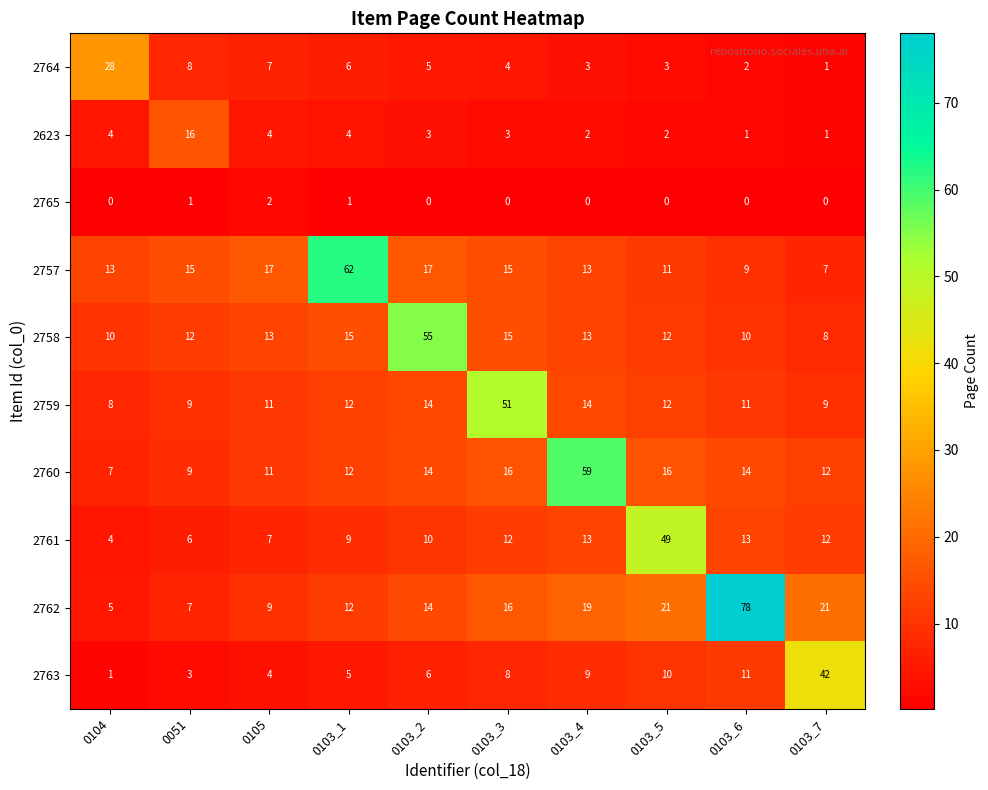

Rank the categories by 2763 value from lowest to highest.

0104, 0051, 0105, 0103_1, 0103_2, 0103_3, 0103_4, 0103_5, 0103_6, 0103_7